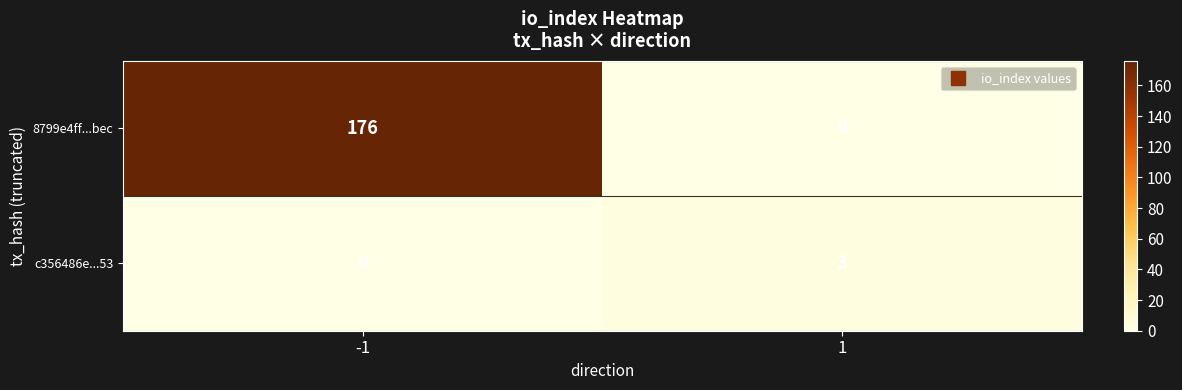

What is the difference between the maximum and minimum values in the c356486e...53 series?

3